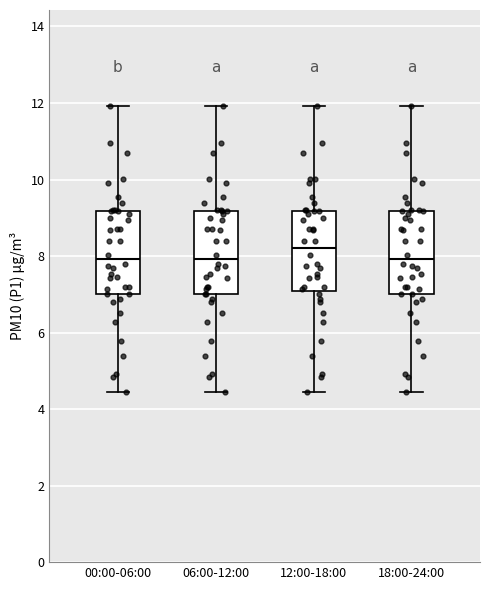

Reading left to right, read every box against the y-axis: the position of its median line, the range the box covers, and the ends of its whiskers. The values are not printed on the chart, so give them approximately, as read against the axis.

00:00-06:00: median 8.0, box 7.0 to 9.2, whiskers 4.4 to 12.0
06:00-12:00: median 8.0, box 7.0 to 9.2, whiskers 4.4 to 12.0
12:00-18:00: median 8.2, box 7.0 to 9.2, whiskers 4.4 to 12.0
18:00-24:00: median 8.0, box 7.0 to 9.2, whiskers 4.4 to 12.0